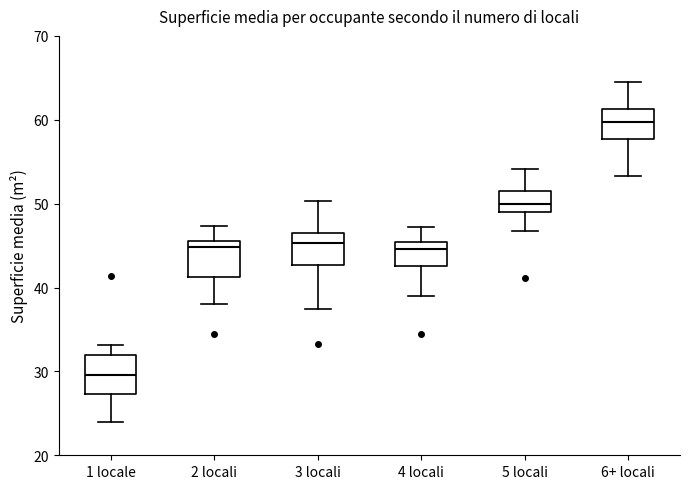

Reading left to right, transcribe this box plot: for each box, give where its median line is, the range the box spans, and where its two whiskers end, as read against the y-axis. The values are not printed on the chart, so give them approximately, as read against the axis.

1 locale: median 30, box 27 to 32, whiskers 24 to 33
2 locali: median 45, box 41 to 46, whiskers 38 to 47
3 locali: median 45, box 43 to 47, whiskers 37 to 50
4 locali: median 45 (just below the box's upper edge), box 43 to 45, whiskers 39 to 47
5 locali: median 50, box 49 to 52, whiskers 47 to 54
6+ locali: median 60, box 58 to 61, whiskers 53 to 65